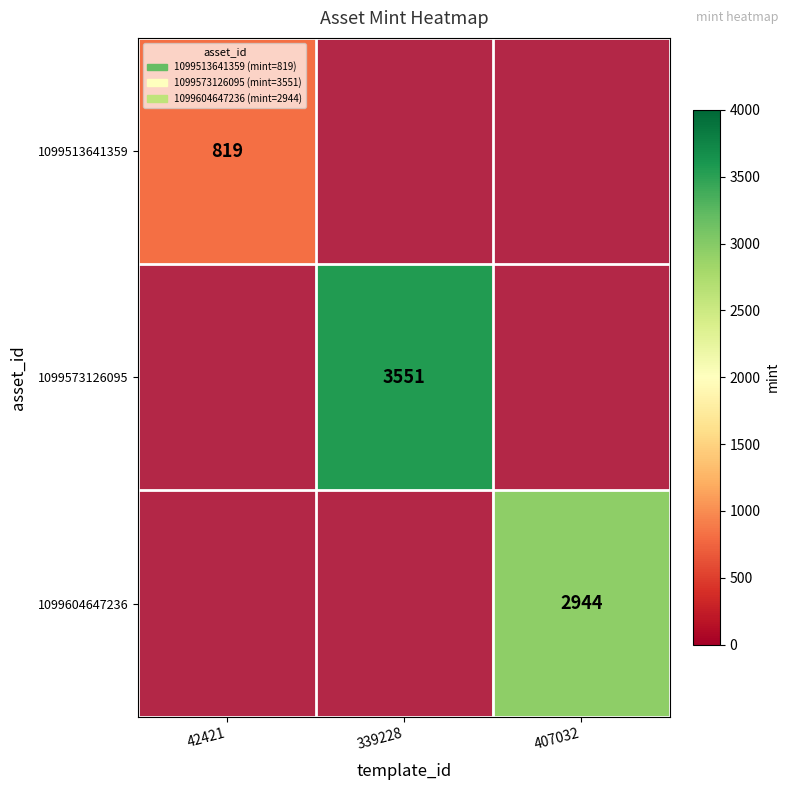

How many 1099604647236 values are between 0 and 2944?

3